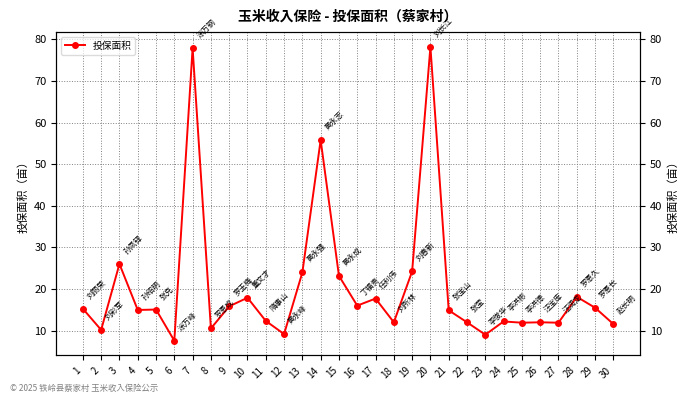

At which category does the chart reach its minimum across all series?

6